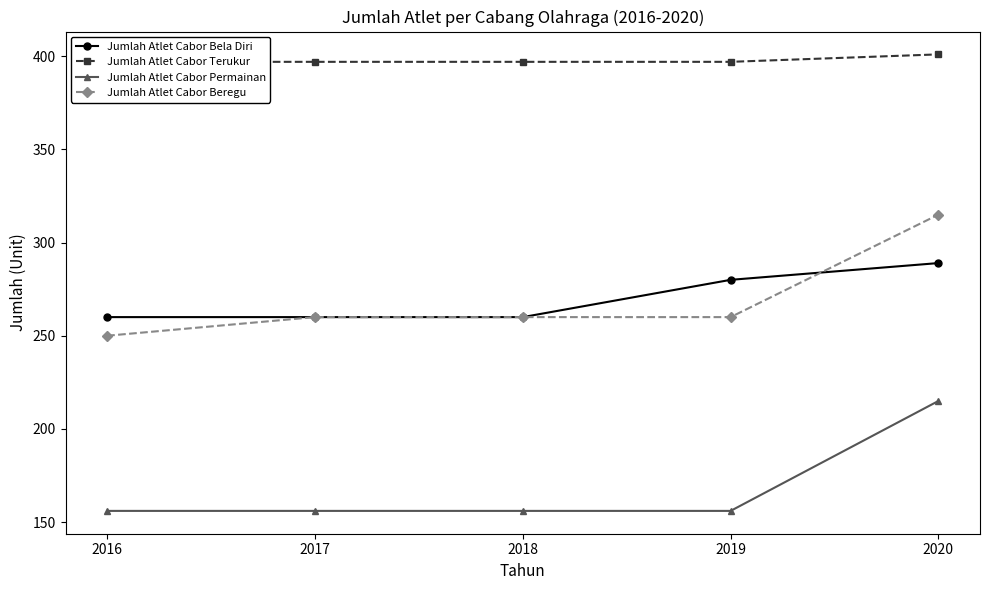

The value of Jumlah Atlet Cabor Beregu at 2018 is 260. True or false?

True